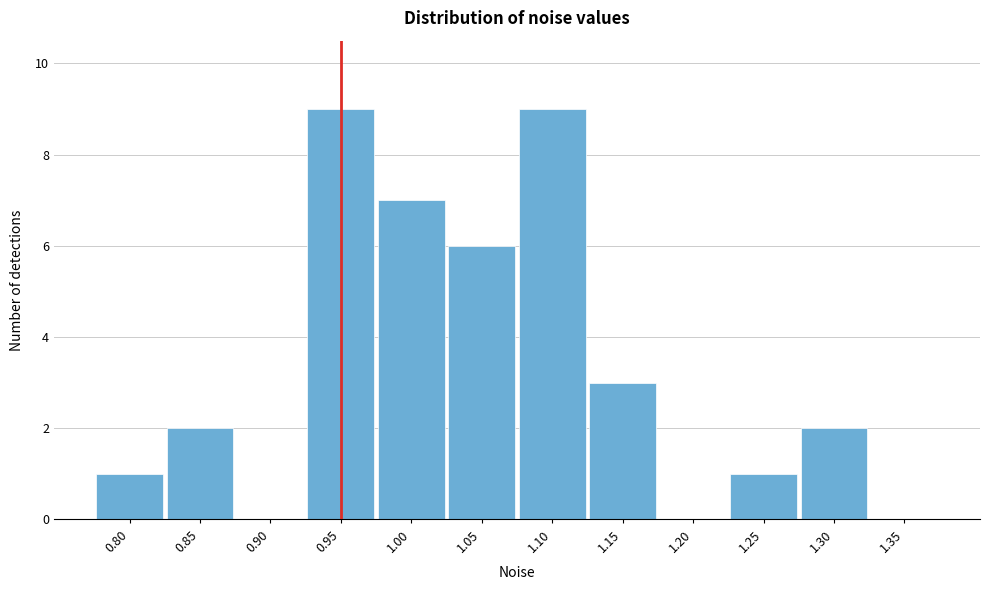

Reading left to right, what are all the values shown in this chart?

0.80=1	0.85=2	0.90=0	0.95=9	1.00=7	1.05=6	1.10=9	1.15=3	1.20=0	1.25=1	1.30=2	1.35=0